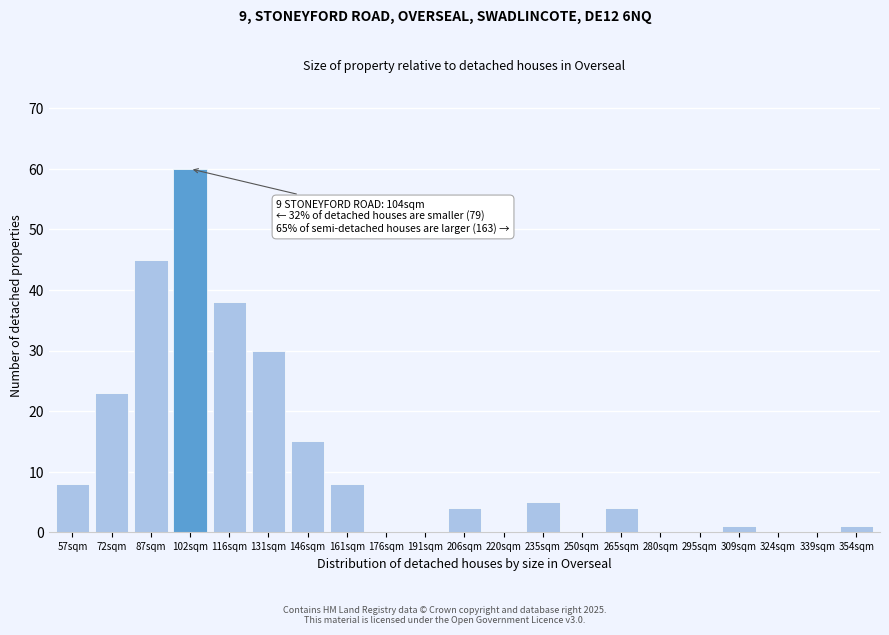

Reading right to left, what are all the values shown in this chart?

354sqm=1	339sqm=0	324sqm=0	309sqm=1	295sqm=0	280sqm=0	265sqm=4	250sqm=0	235sqm=5	220sqm=0	206sqm=4	191sqm=0	176sqm=0	161sqm=8	146sqm=15	131sqm=30	116sqm=38	102sqm=60	87sqm=45	72sqm=23	57sqm=8